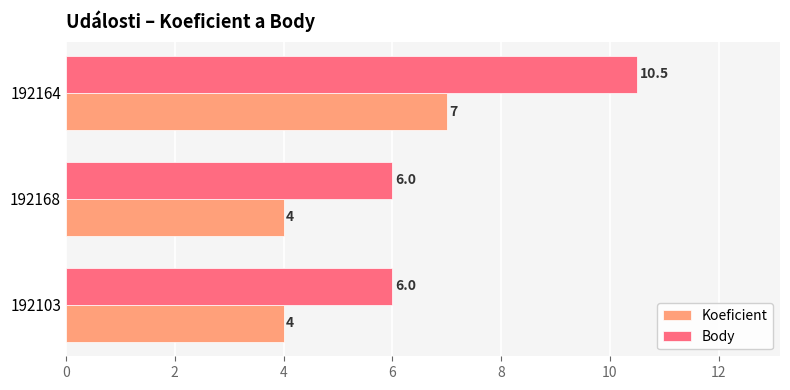

The value of Body at 192164 is 10.5. True or false?

True